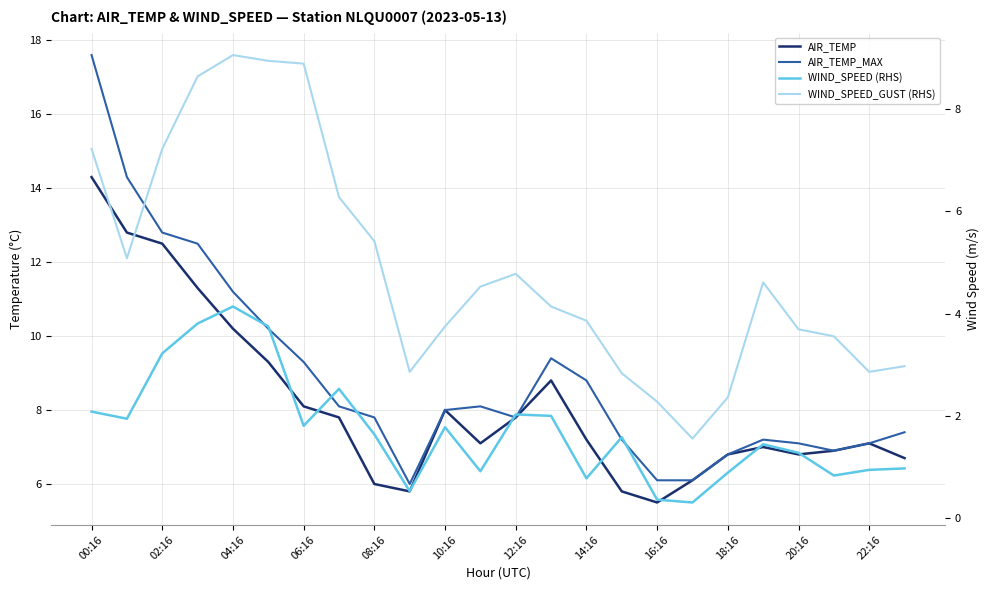

True or false: AIR_TEMP_MAX has a value of 13.9 at 10:16.

False